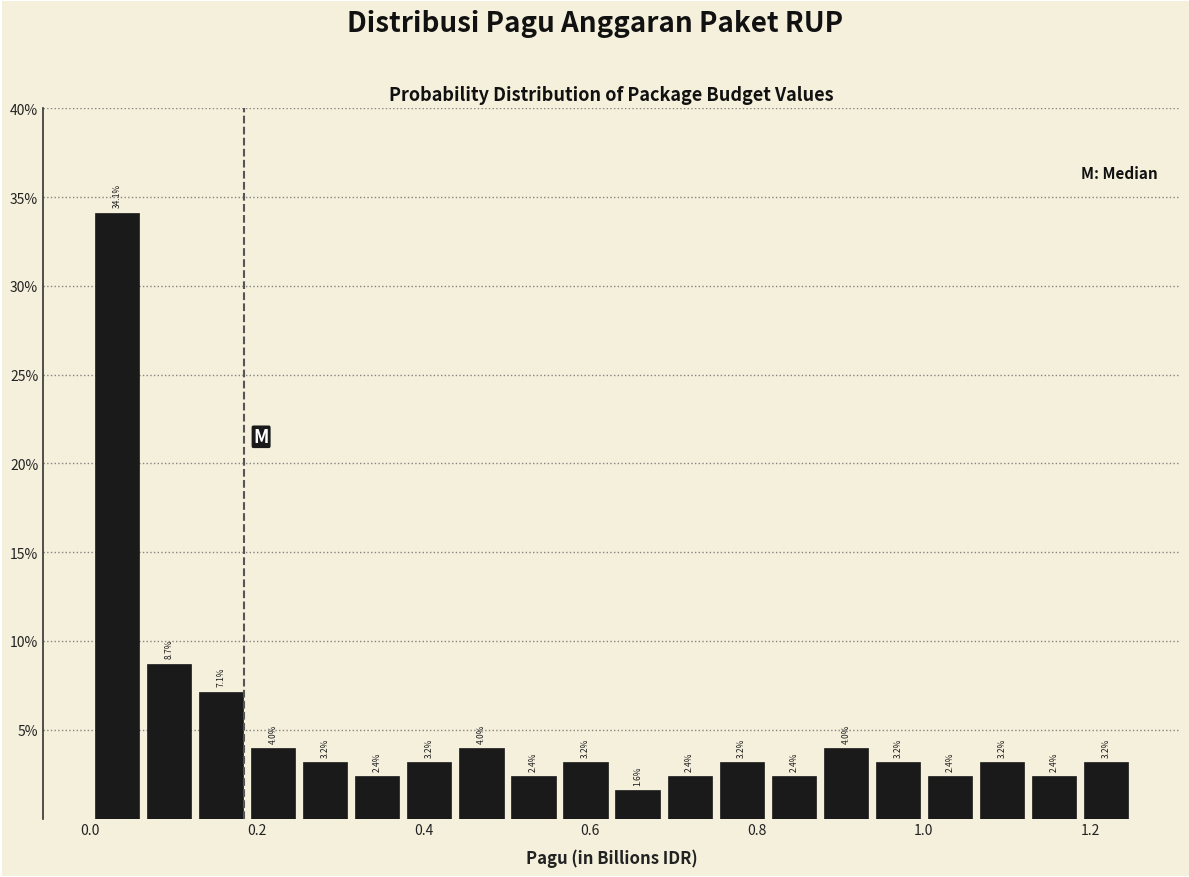

Around what value on the x-axis is the tallest bar? Give the approximate position of its centre, as read against the axis.

0.04